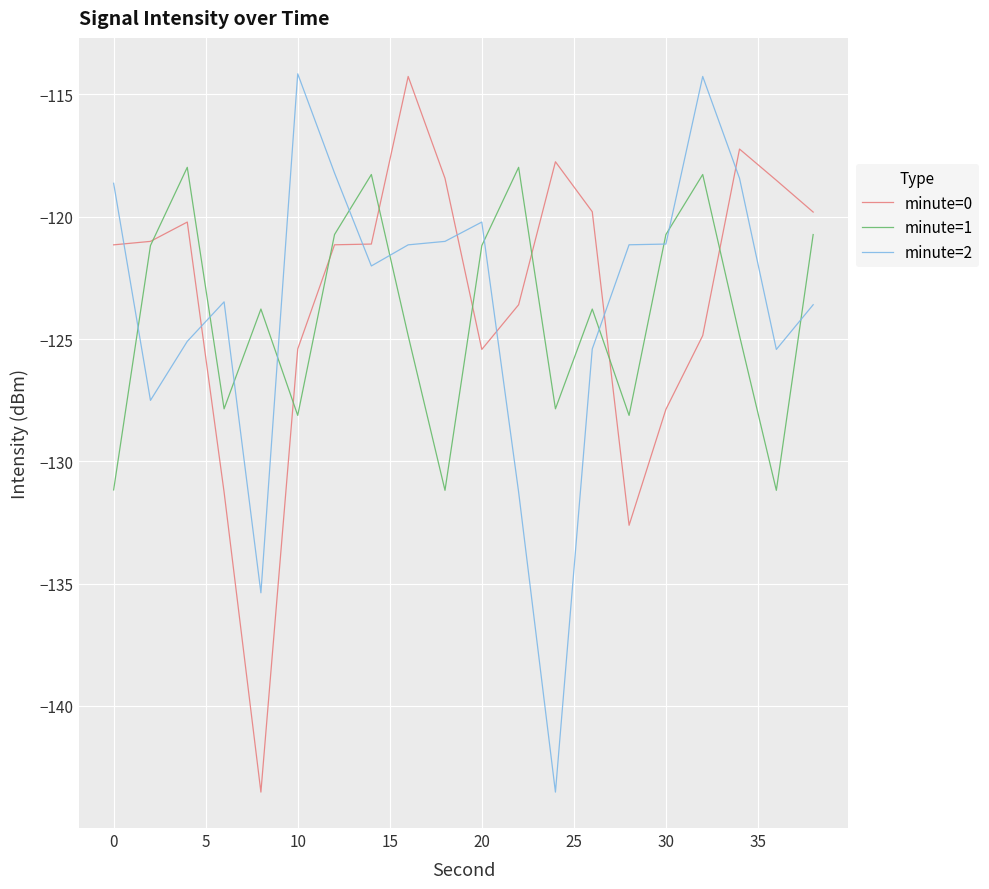

What is the minimum value shown in the chart?

-143.5